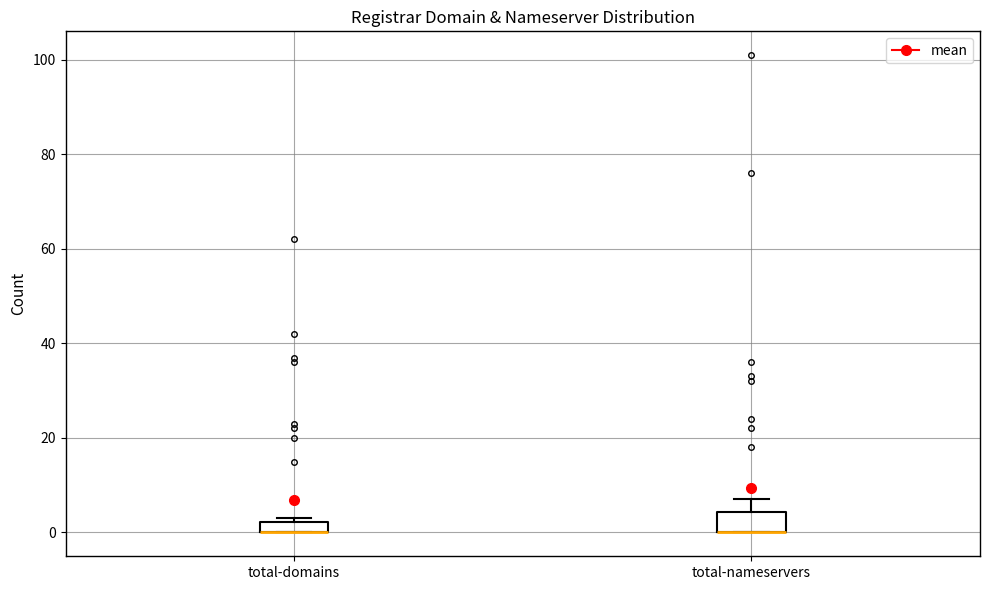

Where is the lower edge of the box for total-nameservers on the y-axis? The values are not printed on the chart, so give them approximately, as read against the axis.

0